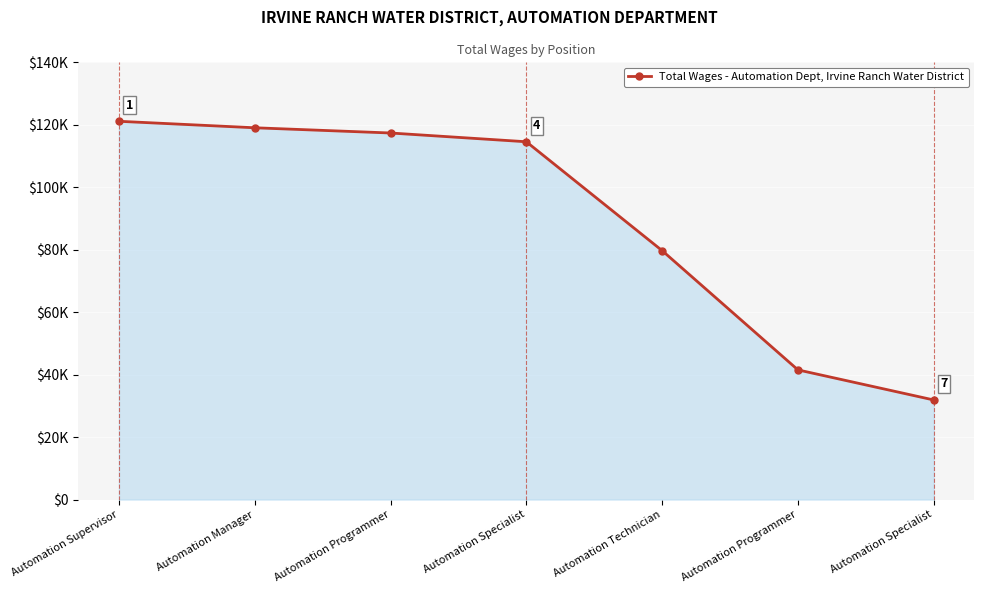

Rank the categories by value from highest to lowest.

Automation Supervisor, Automation Manager, Automation Programmer, Automation Specialist, Automation Technician, Automation Programmer, Automation Specialist